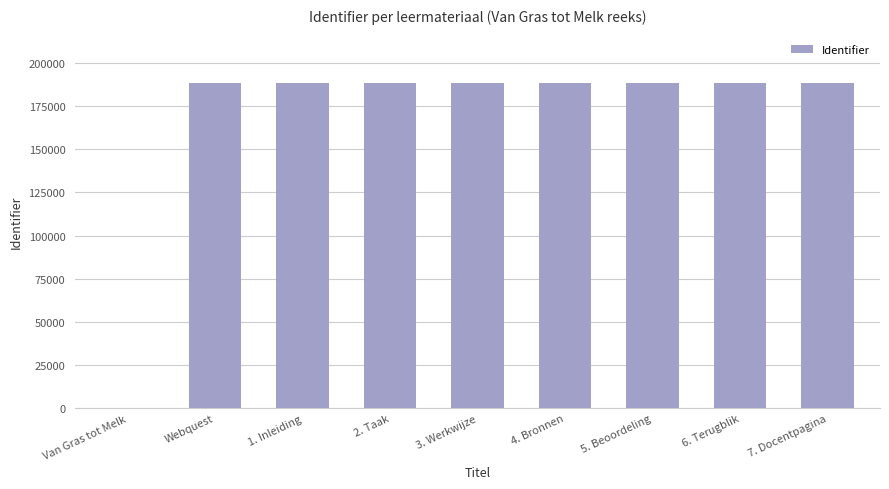

Approximately how many times larger is the value at 3. Werkwijze compared to 7. Docentpagina?

1.0